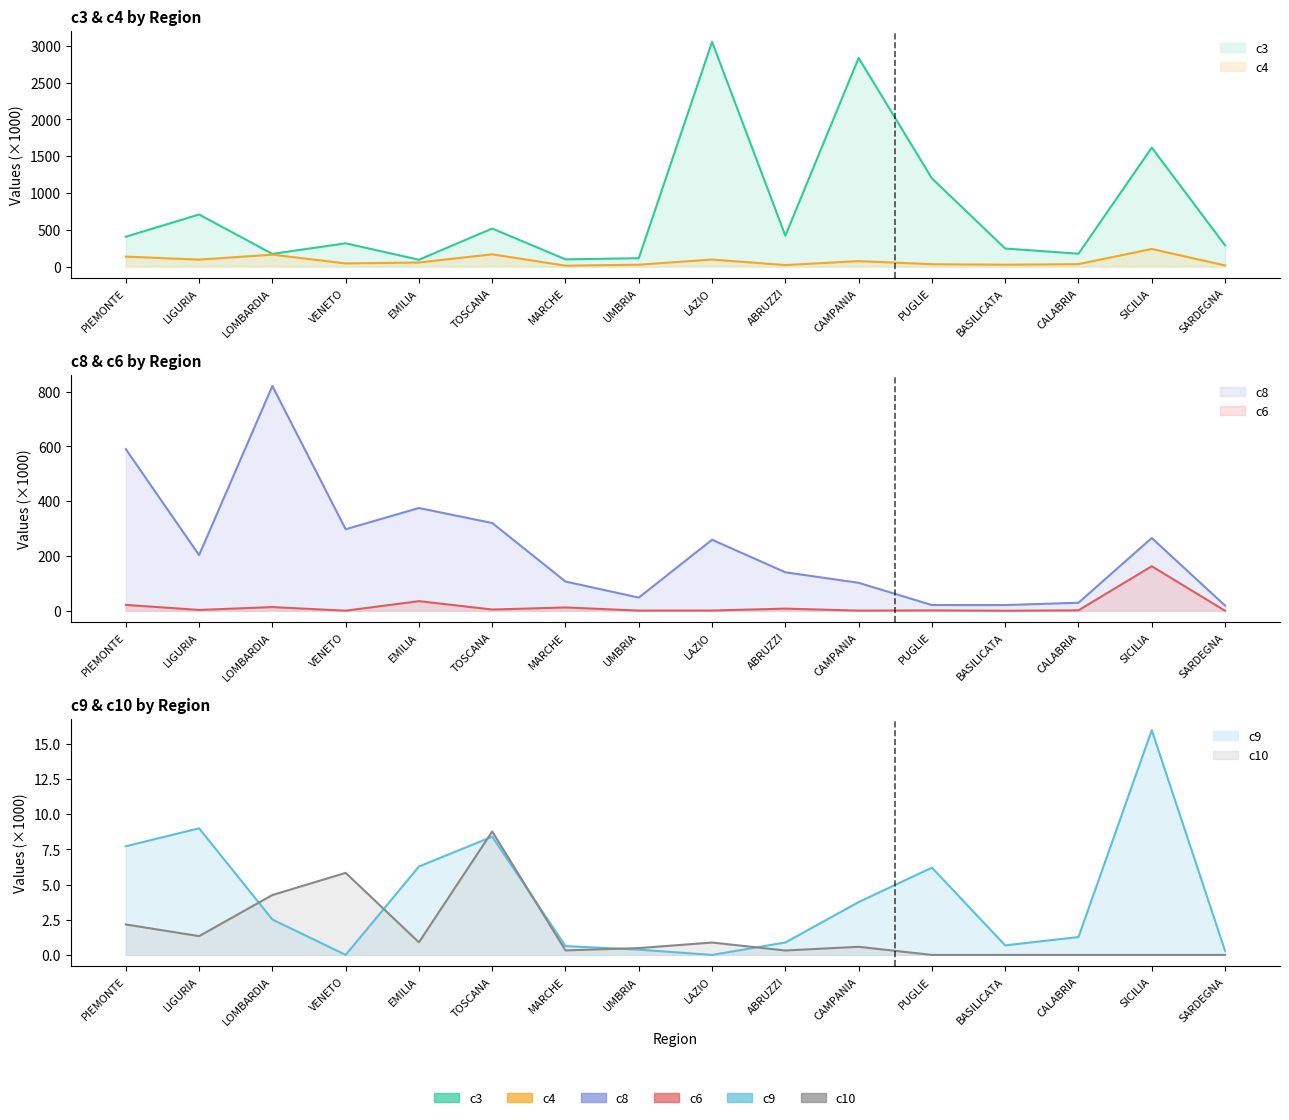

What is the difference between the highest and lowest values at CAMPANIA?

2835.6